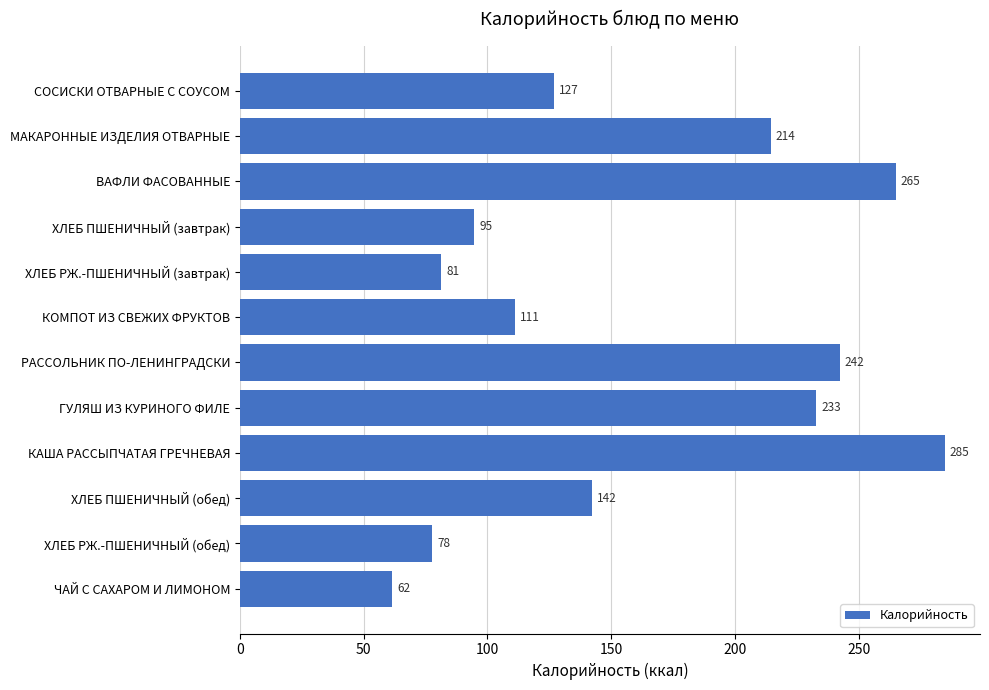

Approximately how many times larger is the value at КОМПОТ ИЗ СВЕЖИХ ФРУКТОВ compared to ГУЛЯШ ИЗ КУРИНОГО ФИЛЕ?

0.5